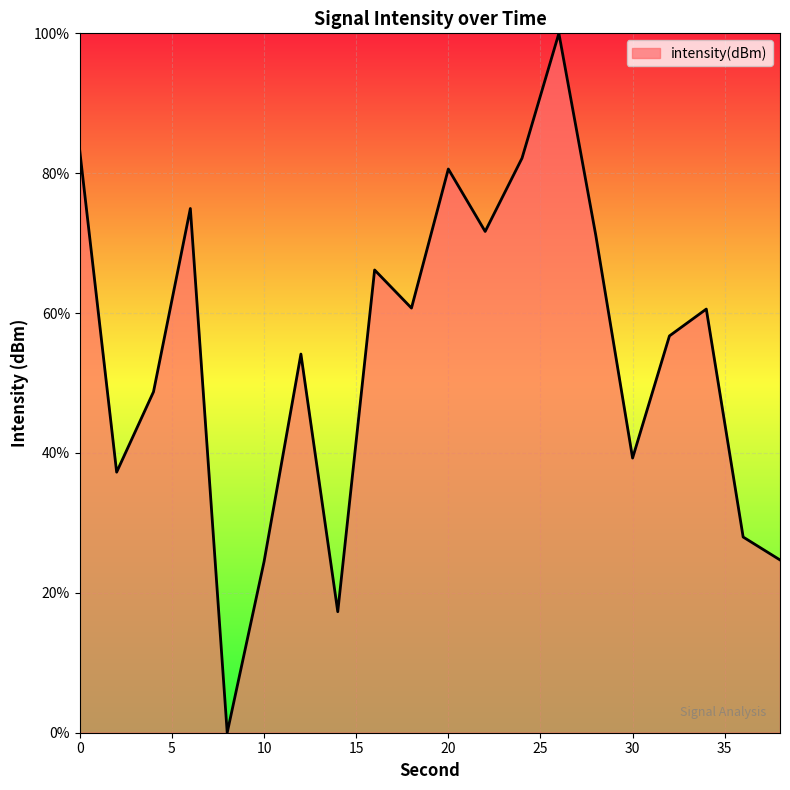

What is the difference between the maximum and minimum values?

100.0